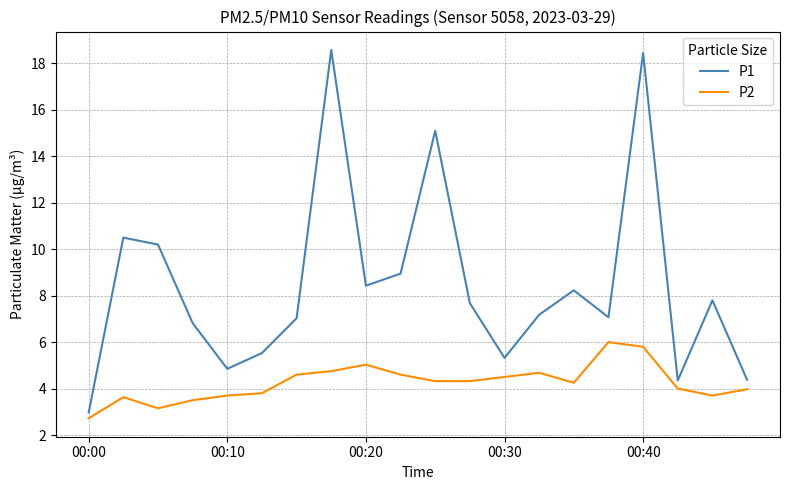

What is the maximum value shown in the chart?

18.6